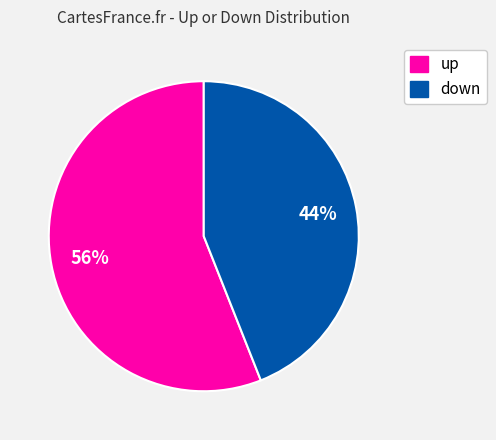

Does any single category account for the majority?

Yes